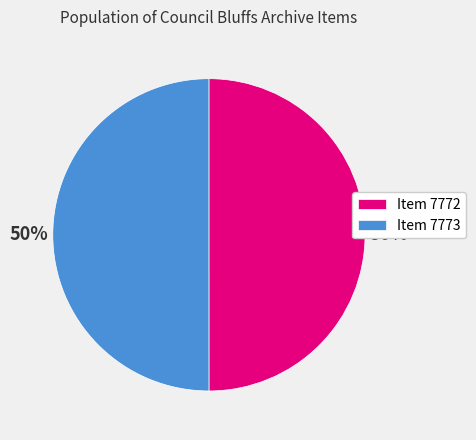

Is it true that Item 7773 is 50% of the pie?

True